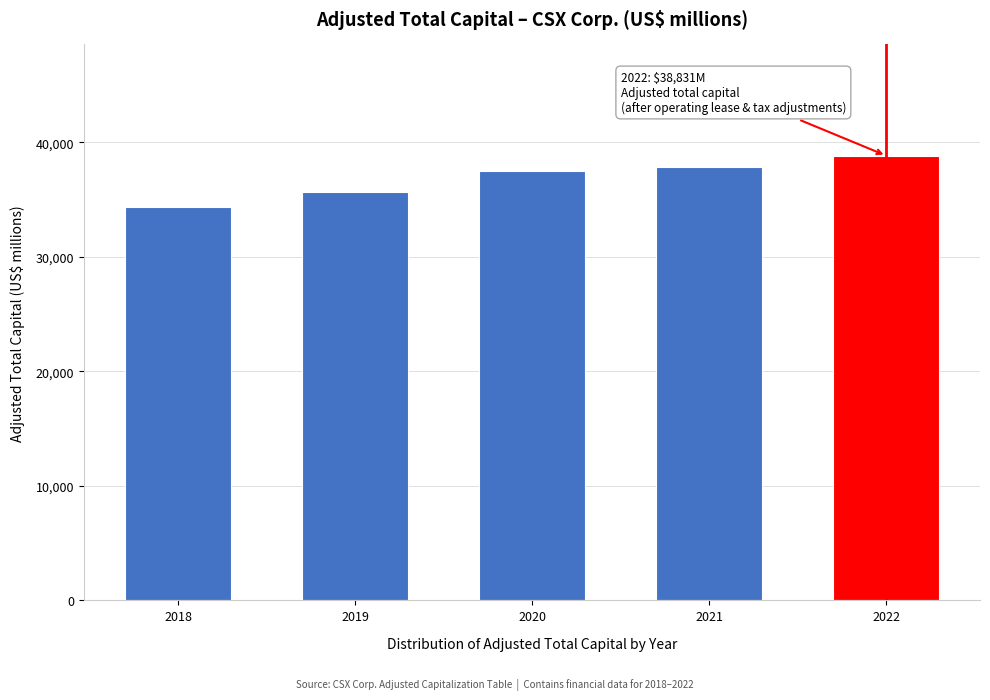

Reading right to left, extract all data points from this chart.

2022=38831	2021=37819	2020=37511	2019=35642	2018=34356